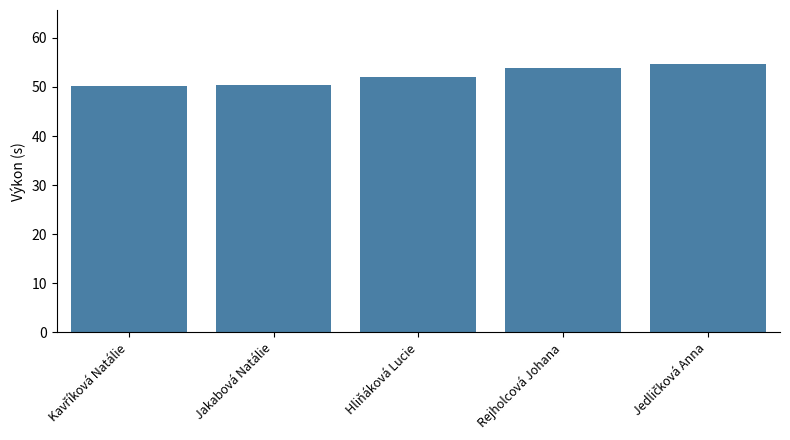

Are the bars grouped side by side (vs. stacked)?

No